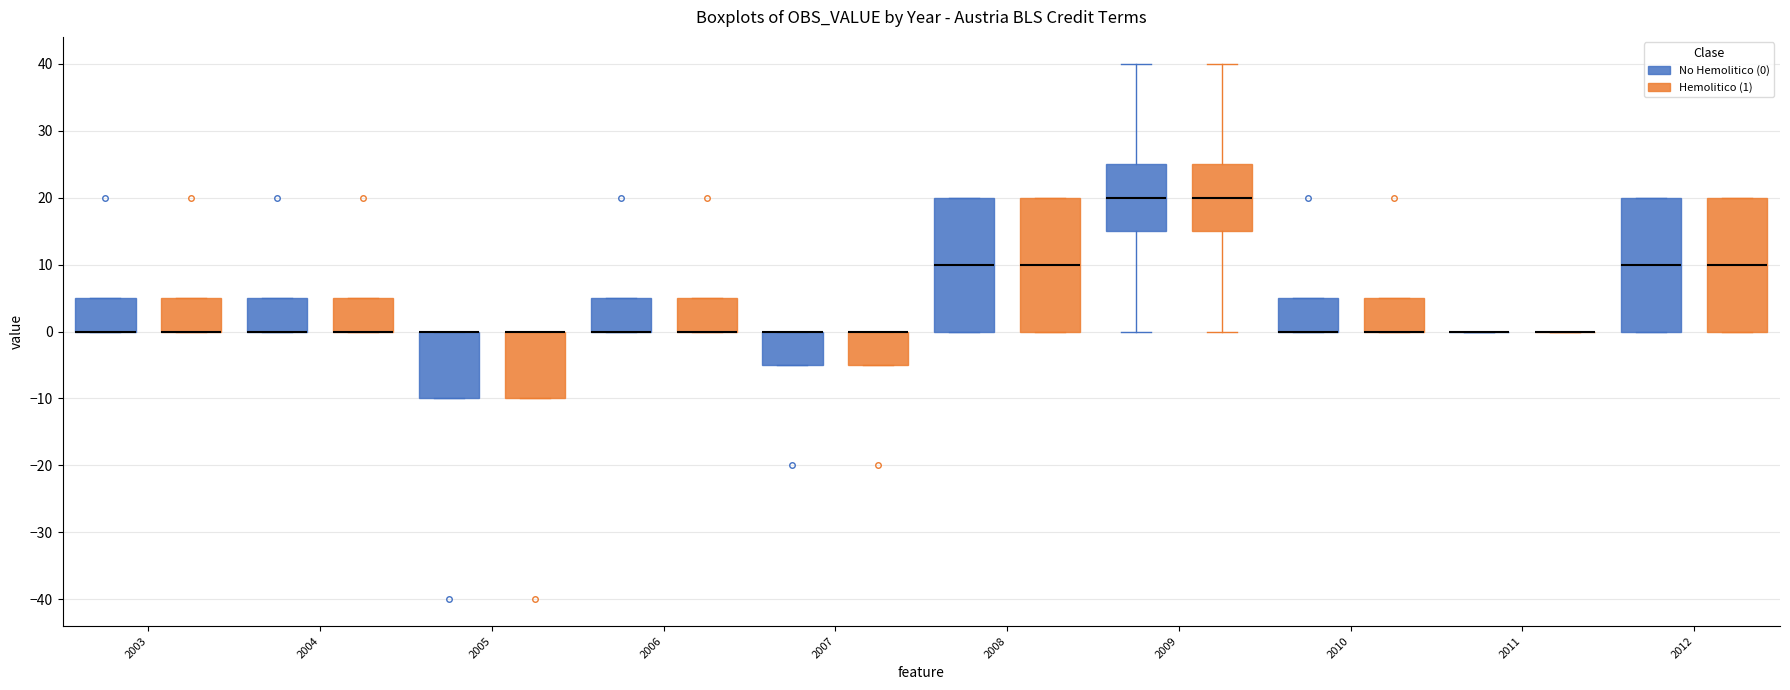

Where is the upper edge of the box for 2005 (Hemolitico (1)) on the y-axis? The values are not printed on the chart, so give them approximately, as read against the axis.

0